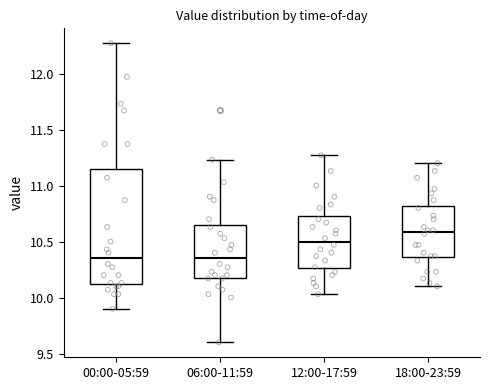

Which box is the tallest, from its lower edge to its upper edge?

00:00-05:59